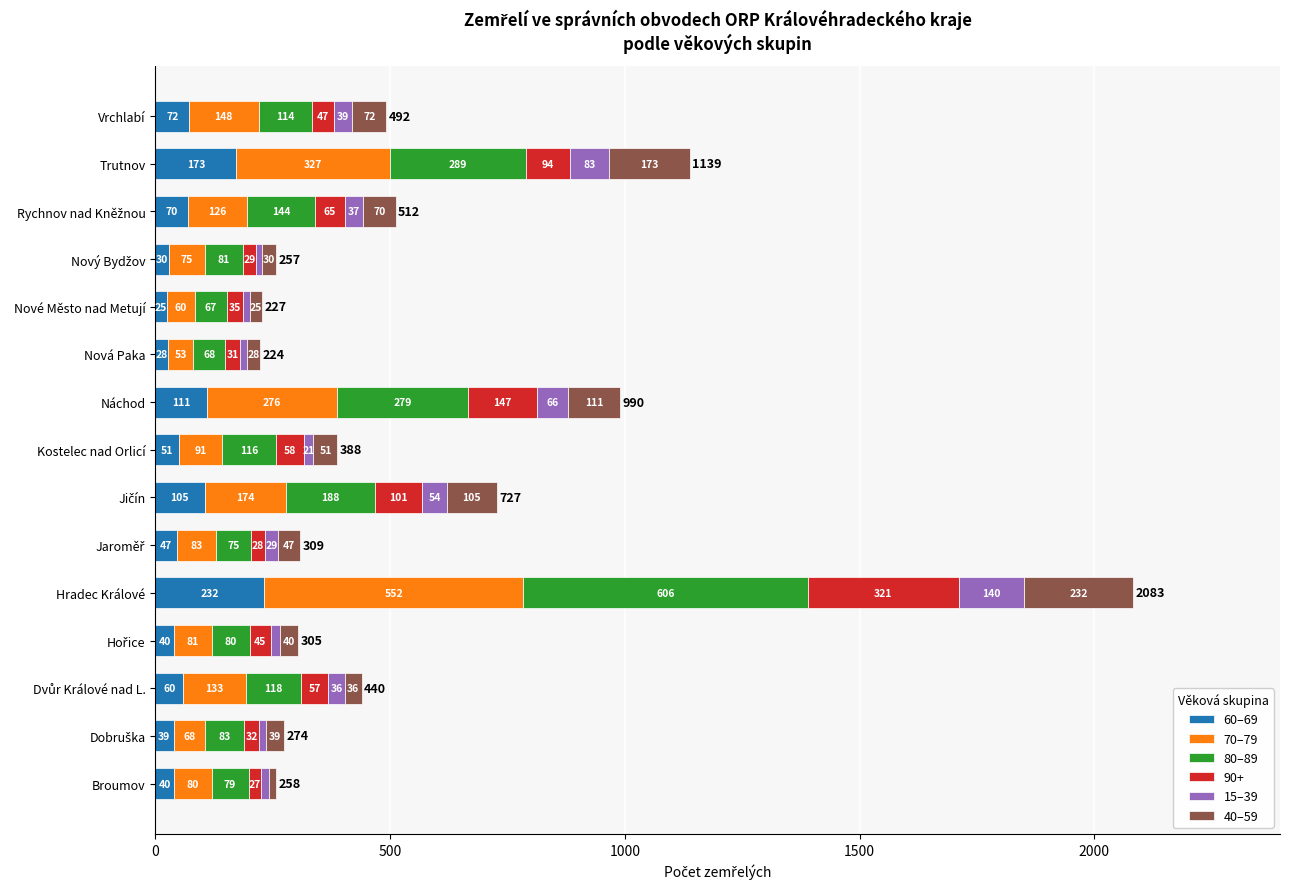

Is it true that 60–69 equals 55 at Trutnov?

False